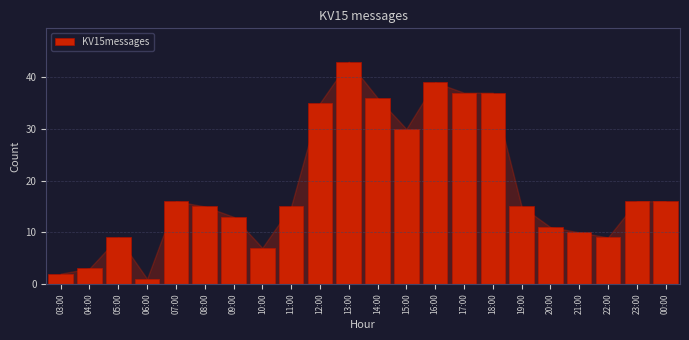

Reading left to right, transcribe all the data shown in this chart.

03:00=2	04:00=3	05:00=9	06:00=1	07:00=16	08:00=15	09:00=13	10:00=7	11:00=15	12:00=35	13:00=43	14:00=36	15:00=30	16:00=39	17:00=37	18:00=37	19:00=15	20:00=11	21:00=10	22:00=9	23:00=16	00:00=16